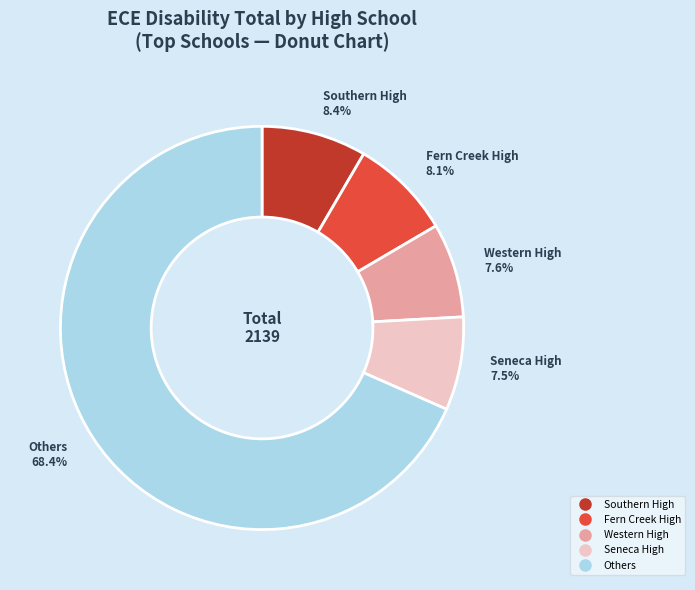

Is there any slice that represents more than half of the pie?

Yes